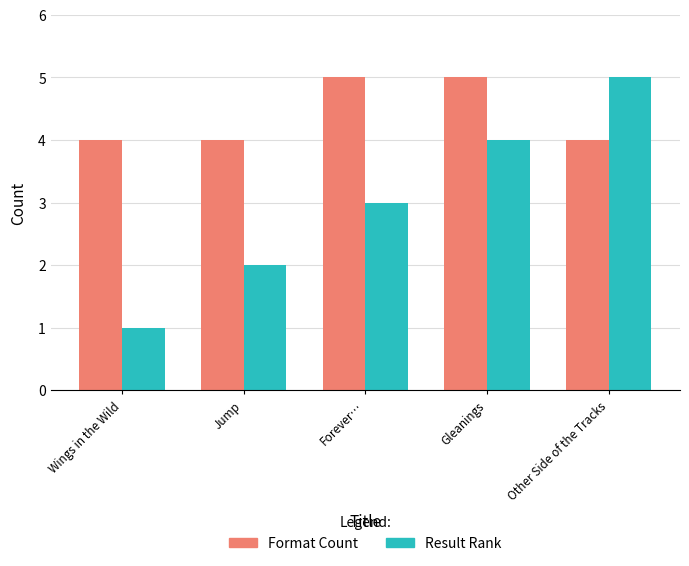

Which series has the largest range (max minus min)?

Result Rank